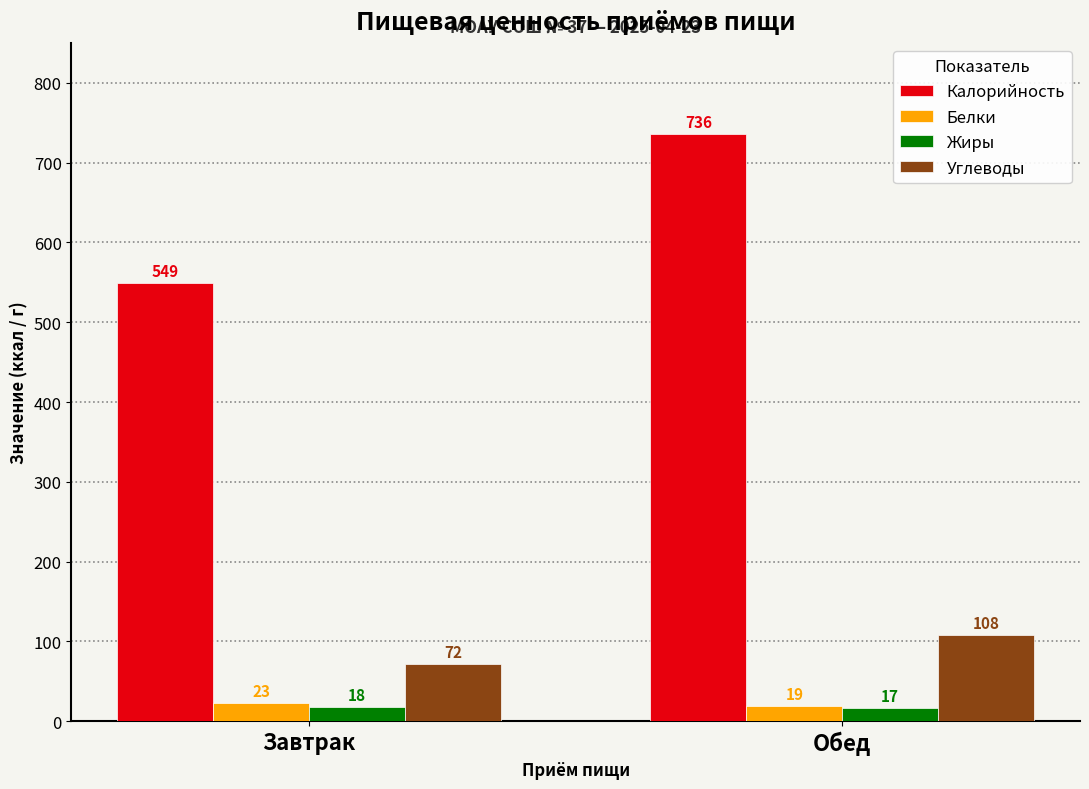

What is the minimum value for Углеводы?

72